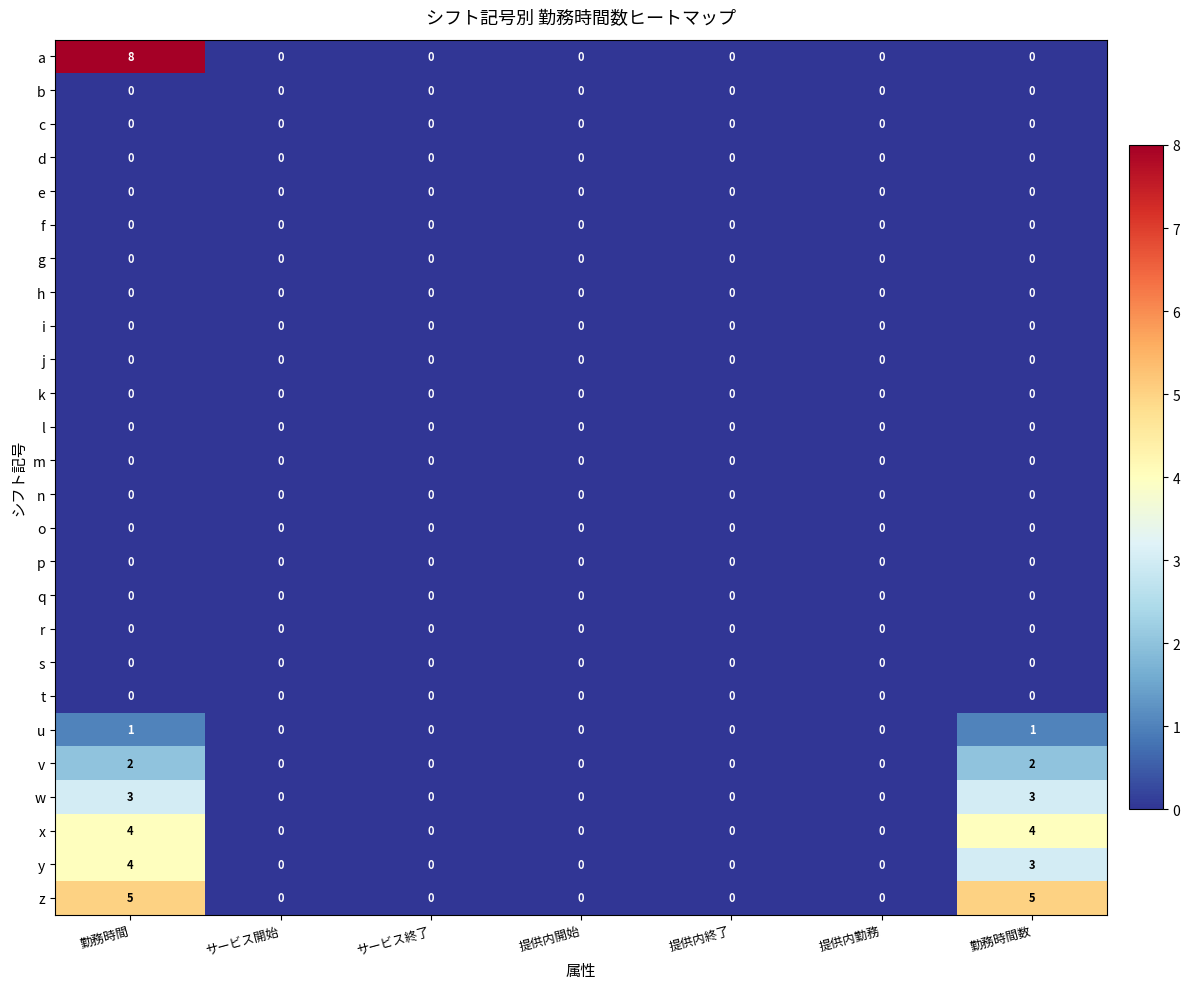

What is the total value across all series at 勤務時間?

27